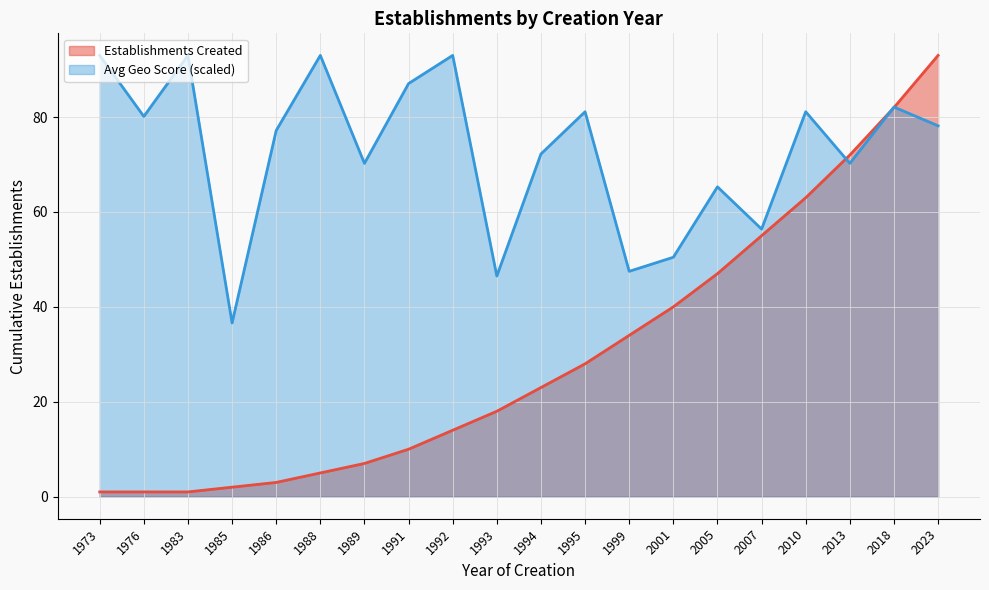

The value of Establishments Created at 1991 is 10.0. True or false?

True